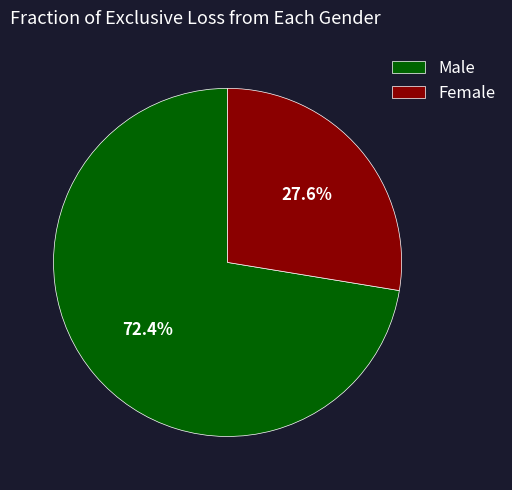

Count the number of slices in the pie.

2